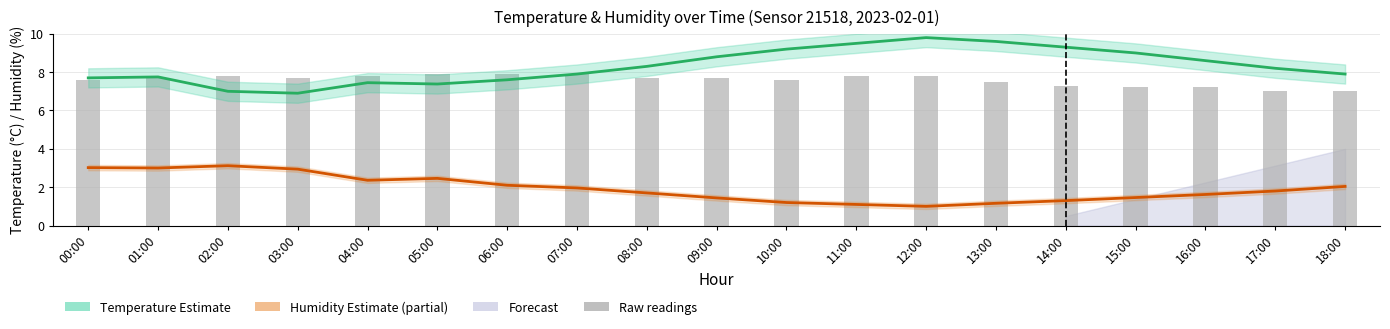

At how many categories does at least one series exceed 6?

19